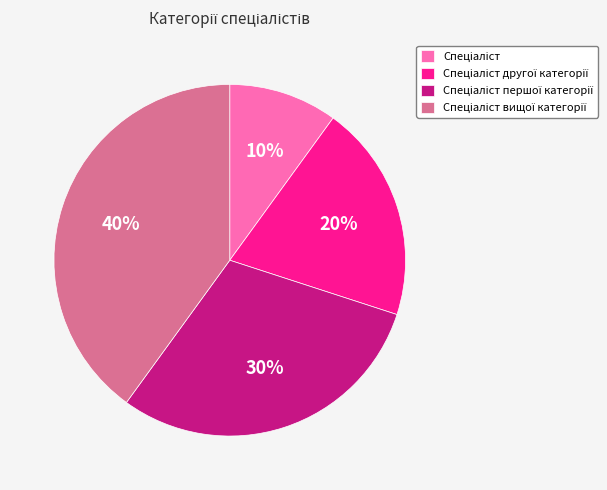

Does any single category account for the majority?

No